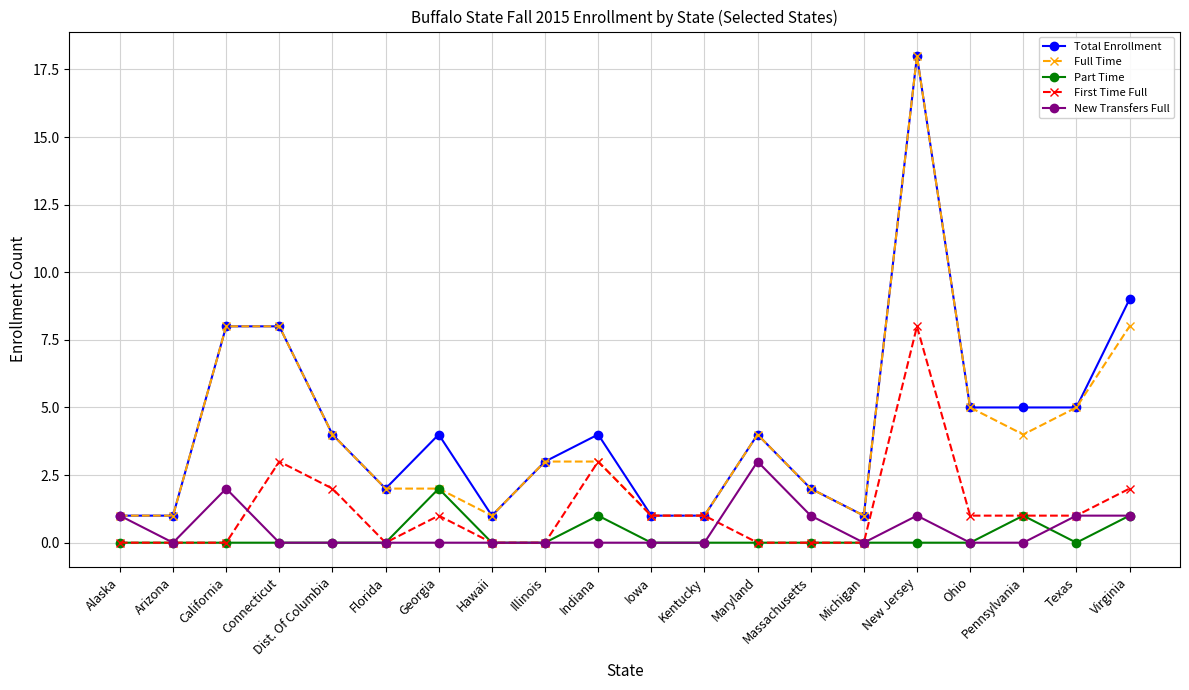

Is it true that Full Time equals 2 at Dist. Of Columbia?

False